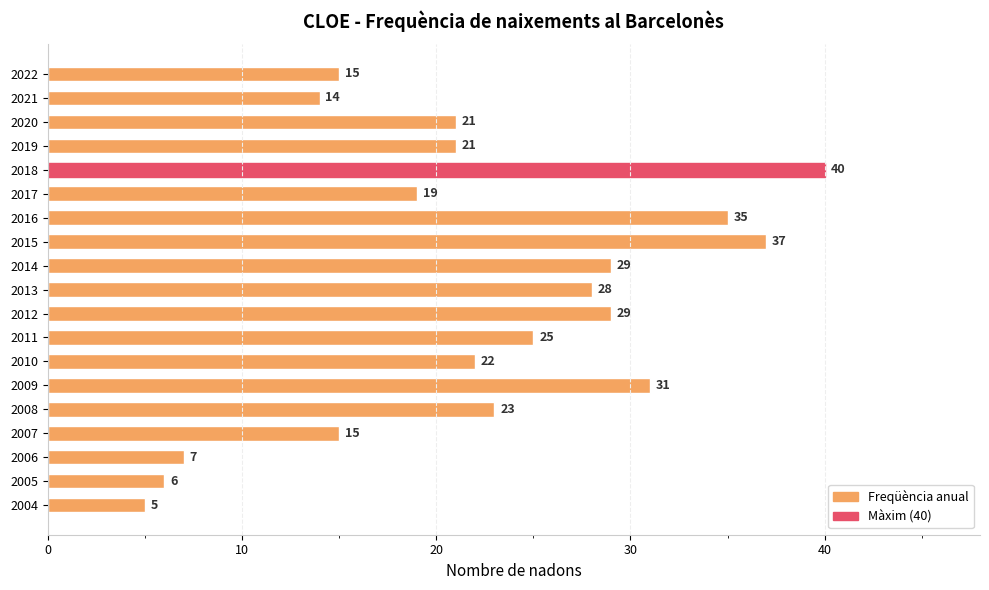

What is the smallest value displayed?

5